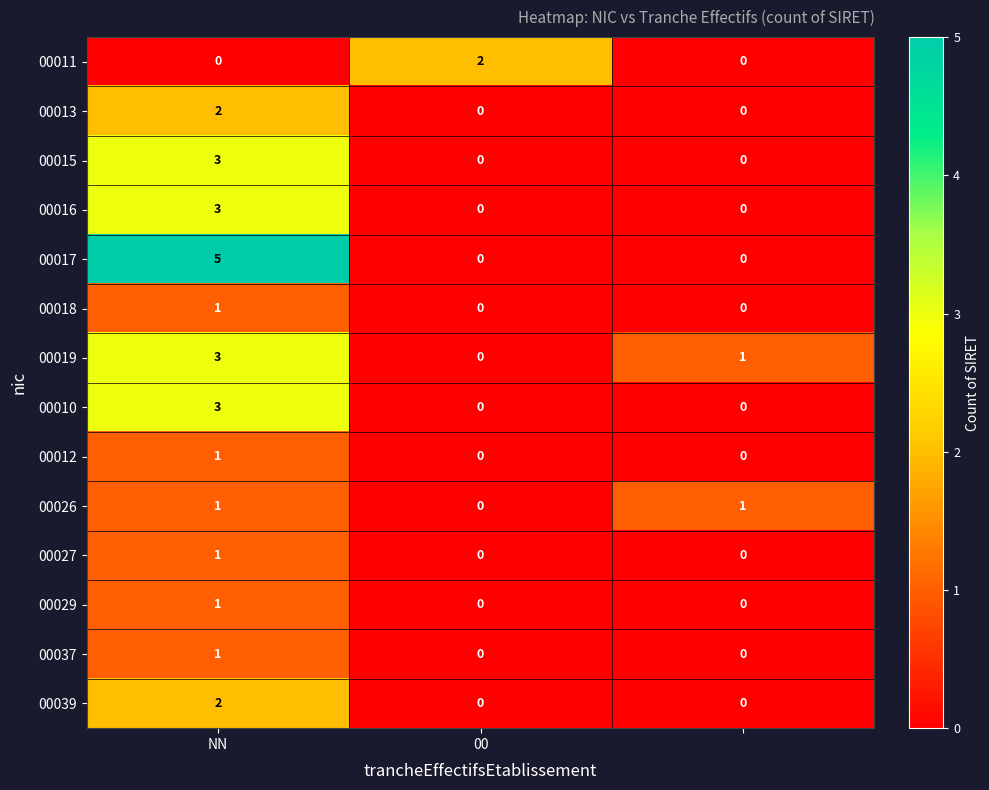

Count the 00019 values in the range 0 to 3.

3